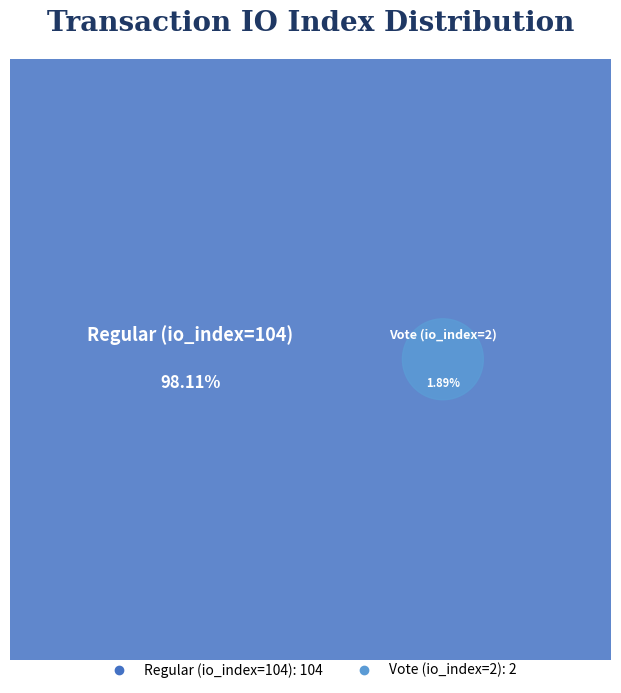

The Vote (io_index=2) slice represents 2% of the pie. True or false?

True